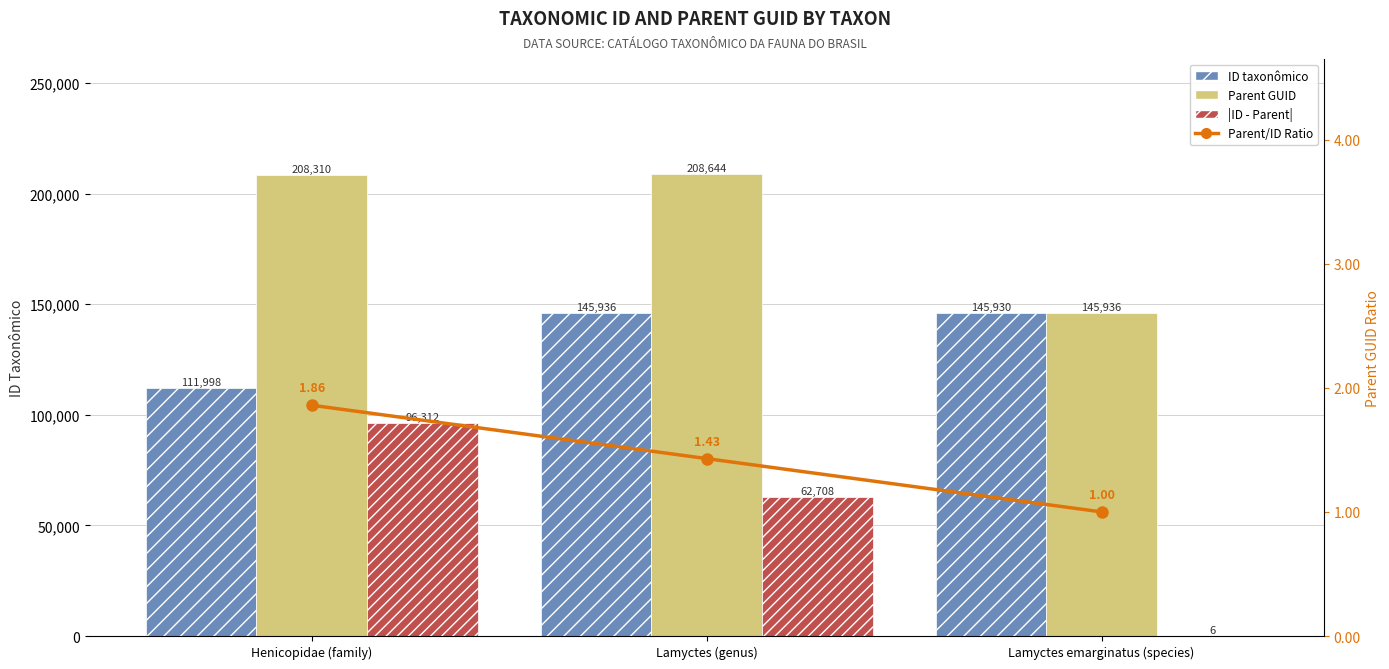

Reading left to right, what are all the values shown in this chart?

ID taxonômico: 111998.0	145936.0	145930.0
Parent GUID: 208310.0	208644.0	145936.0
|ID - Parent|: 96312.0	62708.0	6.0
Parent/ID Ratio: 1.9	1.4	1.0